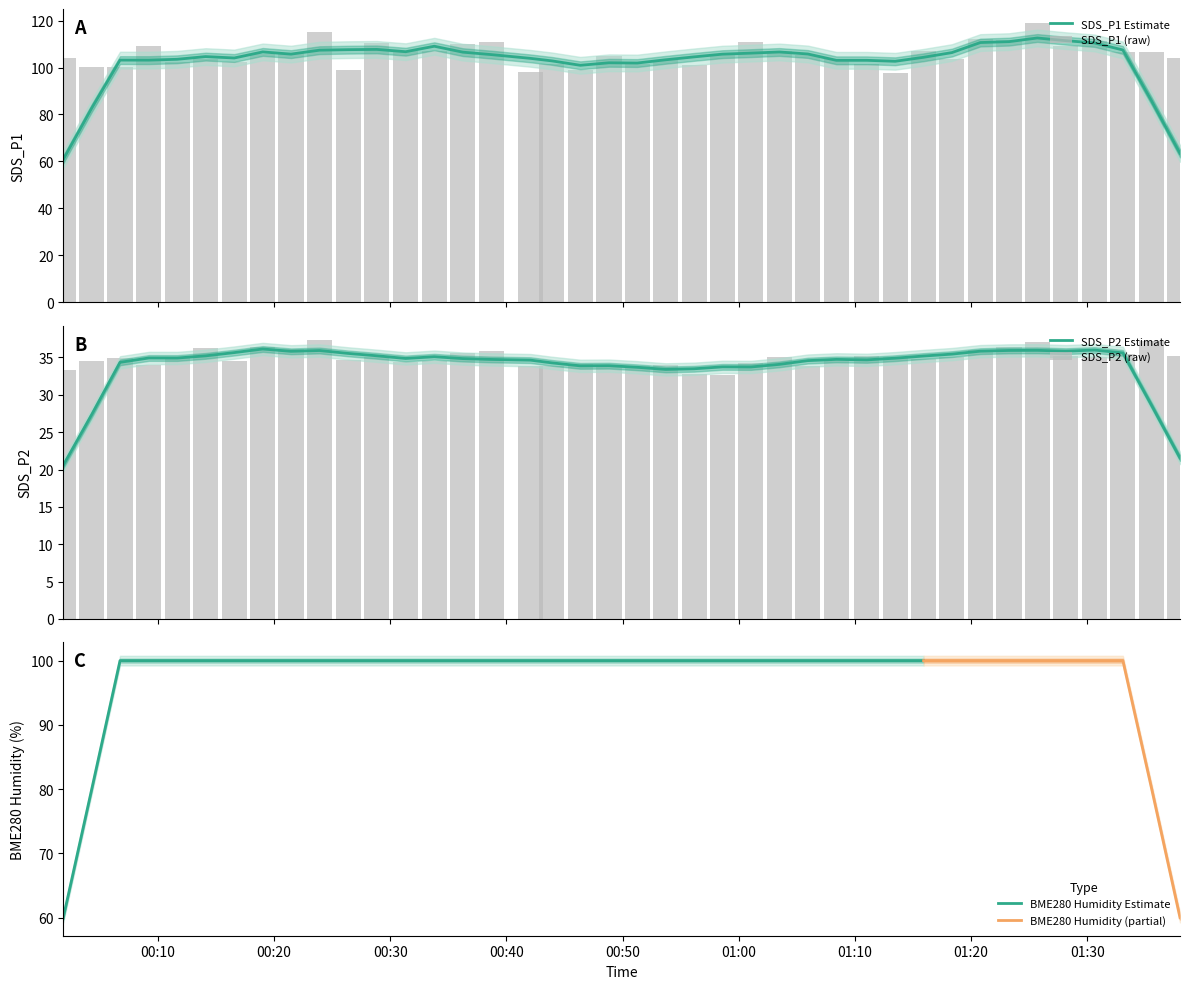

What is the lowest value of the SDS_P1 Estimate series?

60.9